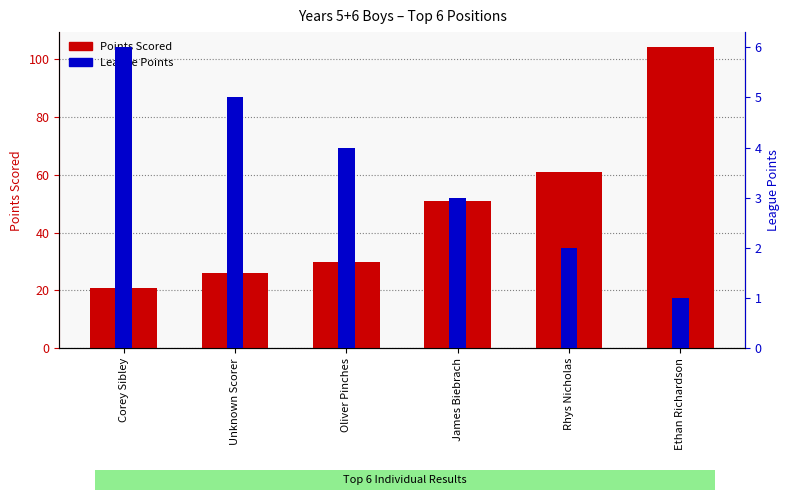

What is the value of the League Points bar at the 1st from the left?

6